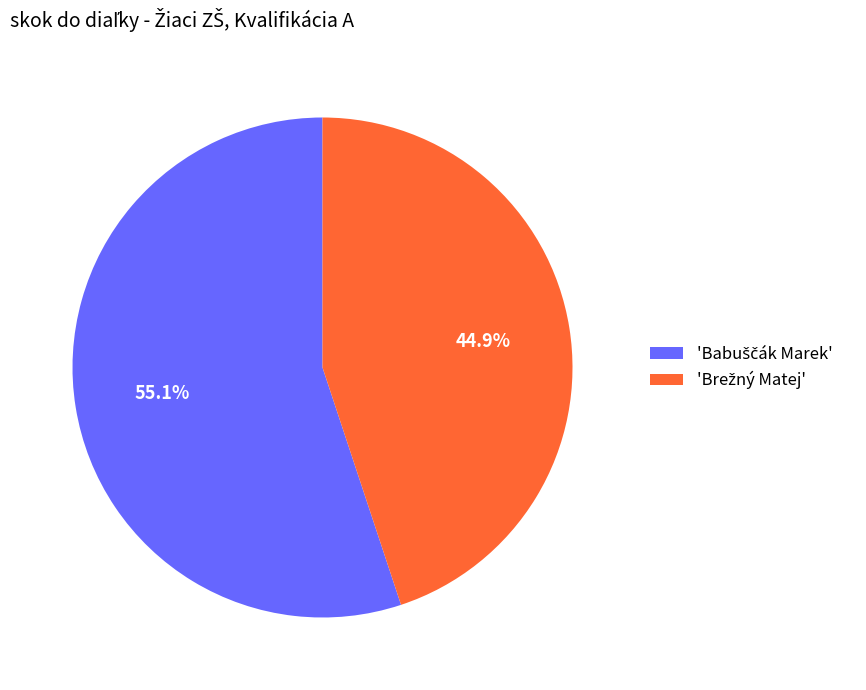

Is there a majority slice in this chart?

Yes